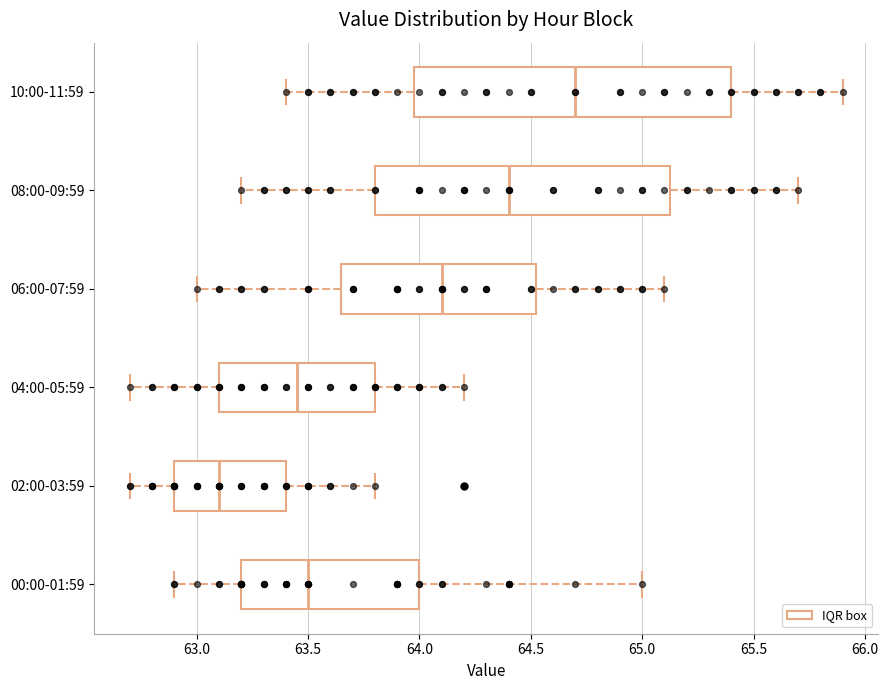

Reading bottom to top, read every box against the x-axis: the position of its median line, the range the box covers, and the ends of its whiskers. The values are not printed on the chart, so give them approximately, as read against the axis.

00:00-01:59: median 63.50, box 63.20 to 64.00, whiskers 62.90 to 65.00
02:00-03:59: median 63.10, box 62.90 to 63.40, whiskers 62.70 to 63.80
04:00-05:59: median 63.45, box 63.10 to 63.80, whiskers 62.70 to 64.20
06:00-07:59: median 64.10, box 63.65 to 64.55, whiskers 63.00 to 65.10
08:00-09:59: median 64.40, box 63.80 to 65.15, whiskers 63.20 to 65.70
10:00-11:59: median 64.70, box 64.00 to 65.40, whiskers 63.40 to 65.90